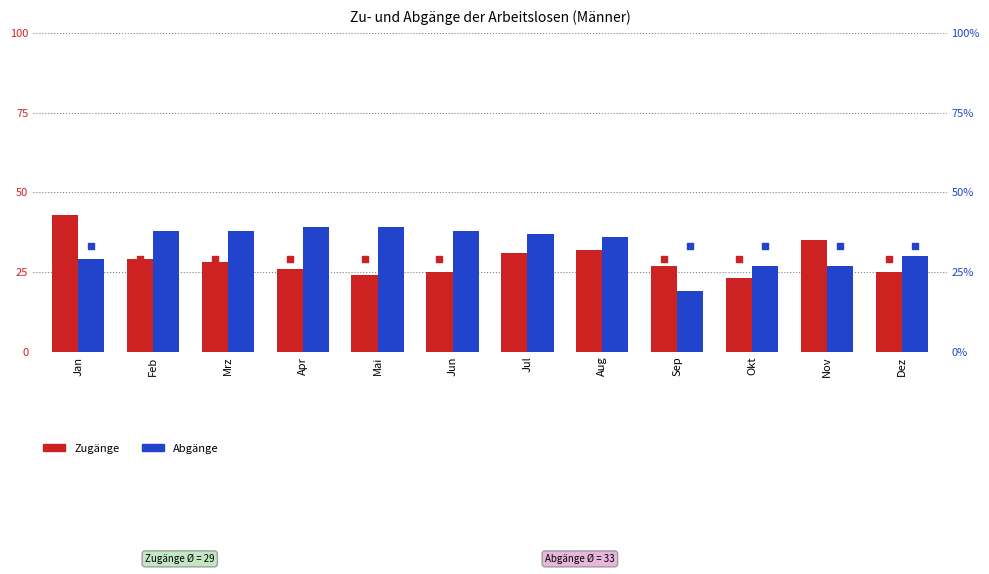

What is the total value across all series at Apr?

127